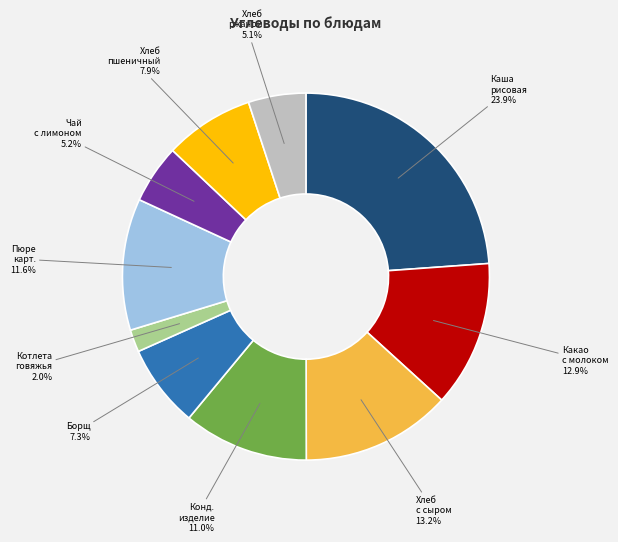

Is there any slice that represents more than half of the pie?

No